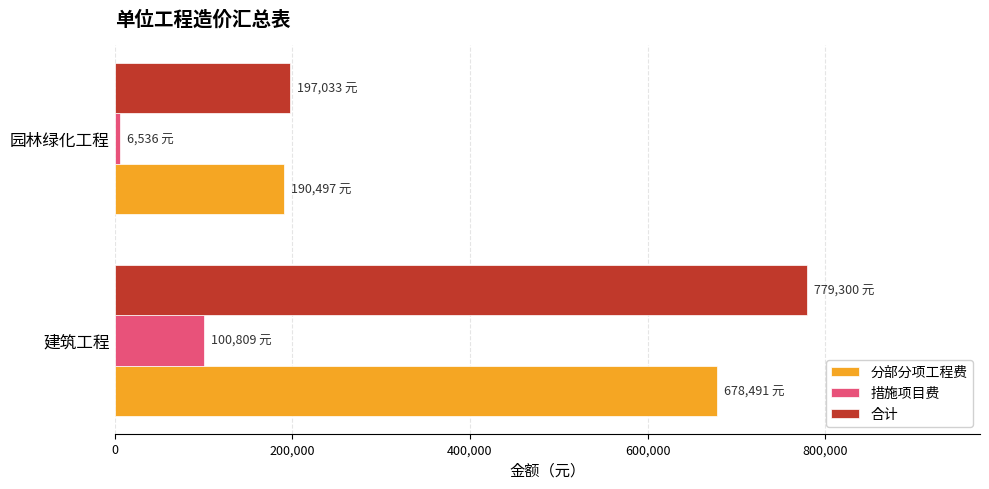

Between 建筑工程 and 园林绿化工程, which series saw the biggest shift?

合计